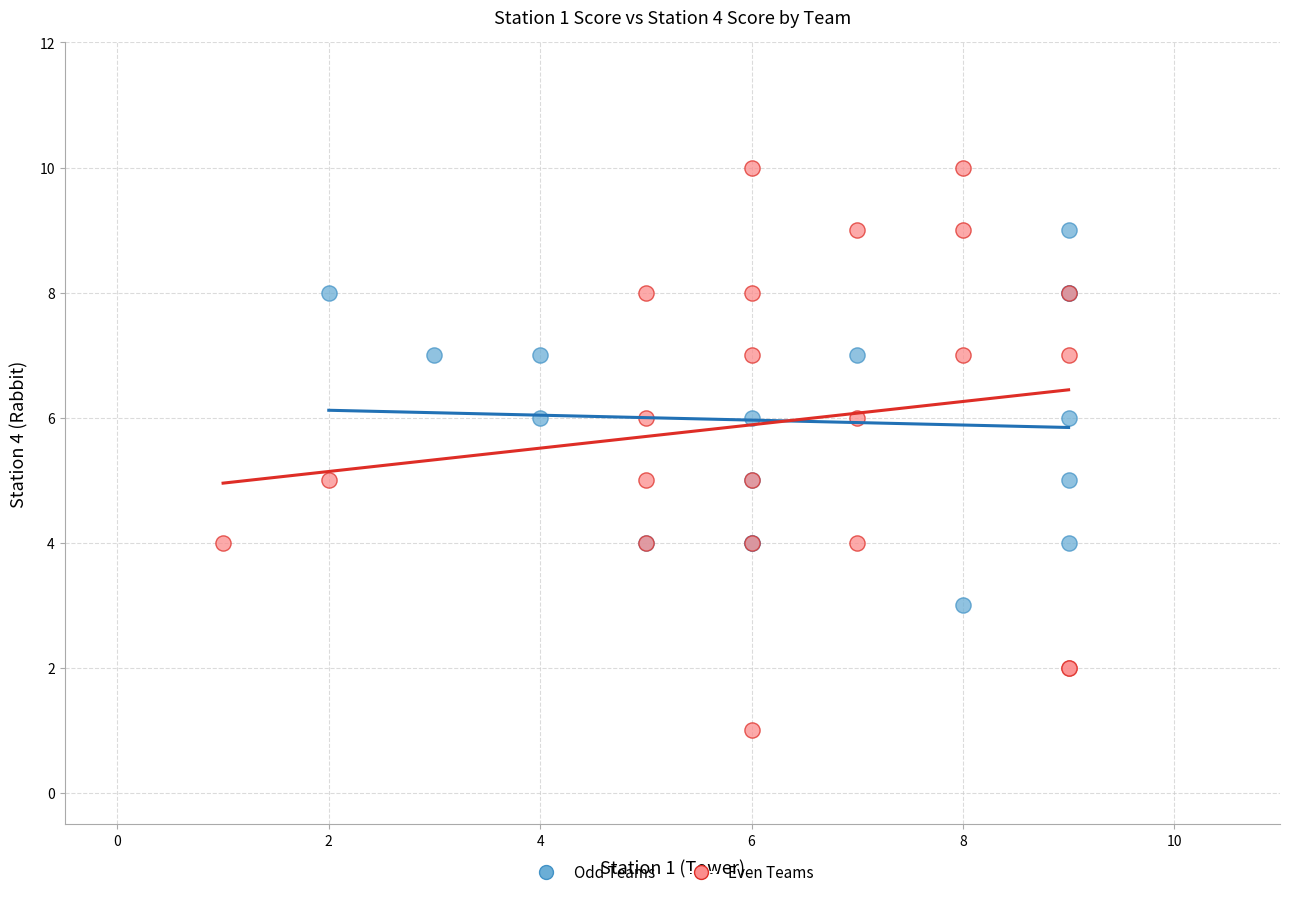

What are all the series names shown in the legend?

Odd Teams, Even Teams